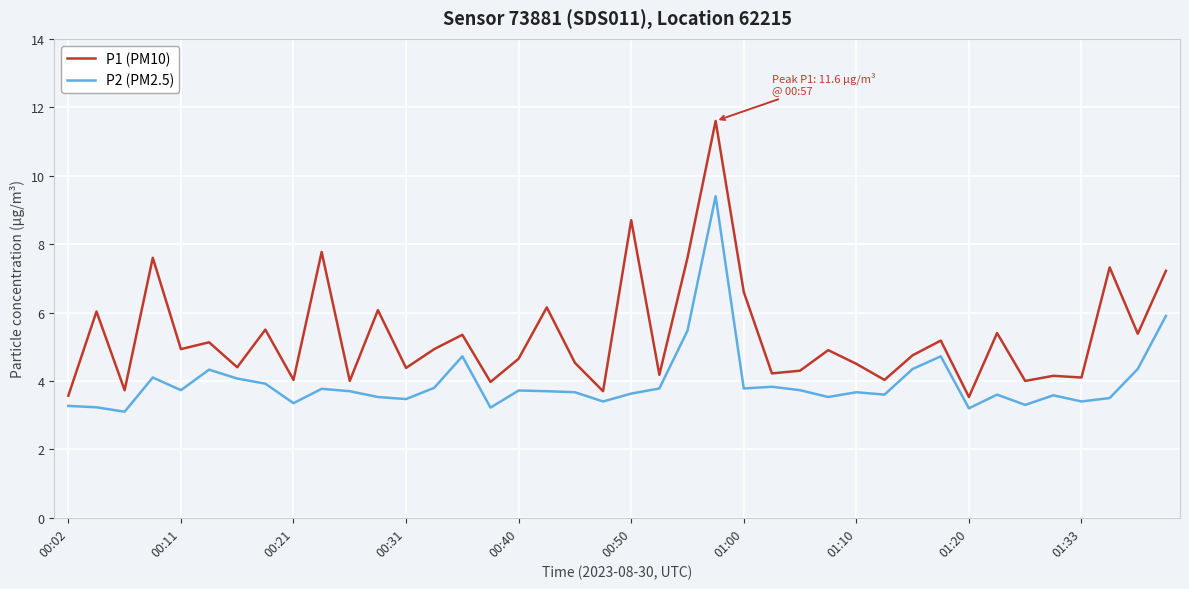

What is the lowest value of the P2 (PM2.5) series?

3.1